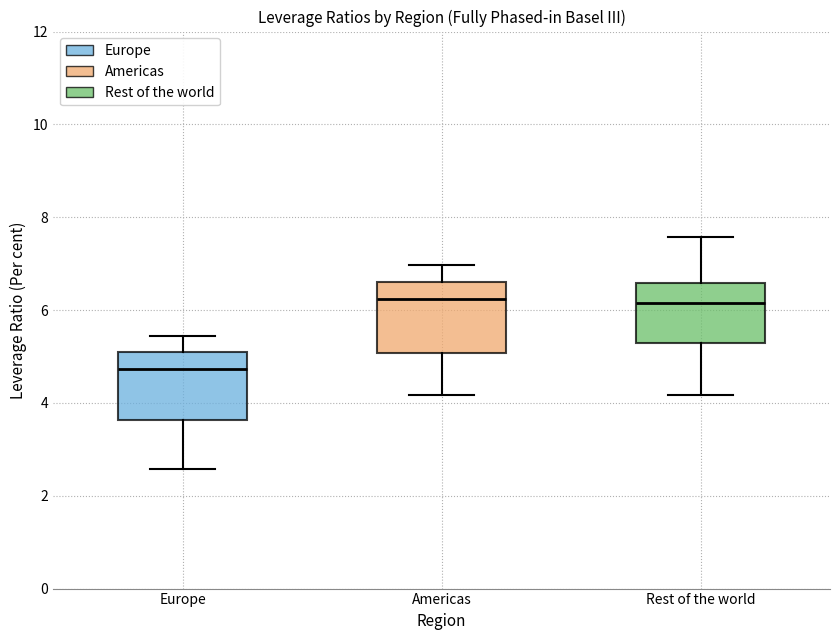

Where does the lower whisker of the box for Rest of the world end on the y-axis? The values are not printed on the chart, so give them approximately, as read against the axis.

4.2